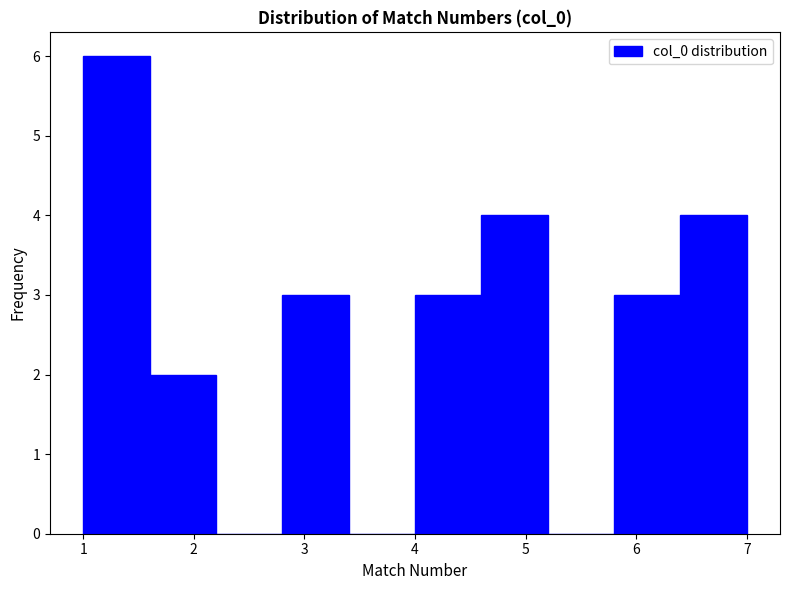

Reading left to right, transcribe this chart: for each bar, give the range it covers on the x-axis and its height. The values are not printed on the chart, so give them approximately, as read against the axis.

1.0 to 1.6: 6
1.6 to 2.2: 2
2.2 to 2.8: 0
2.8 to 3.4: 3
3.4 to 4.0: 0
4.0 to 4.6: 3
4.6 to 5.2: 4
5.2 to 5.8: 0
5.8 to 6.4: 3
6.4 to 7.0: 4